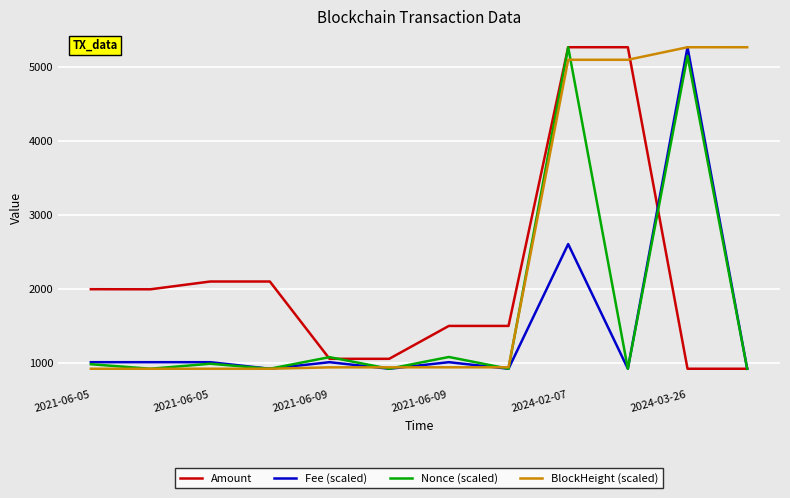

What is the greatest value displayed?

5270.8